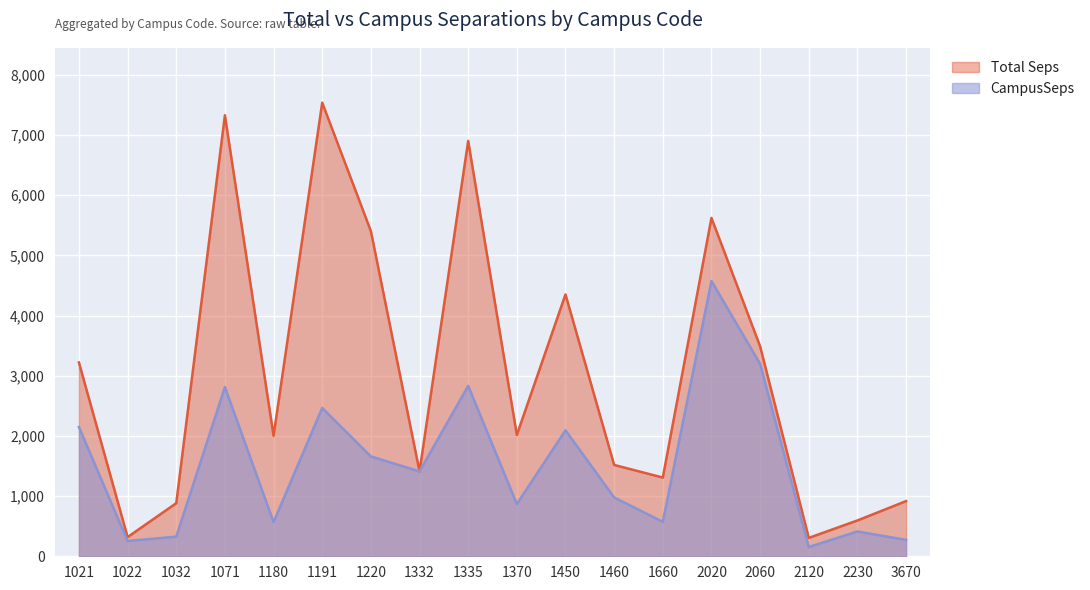

Is it true that CampusSeps equals 1410.5 at 1332?

True